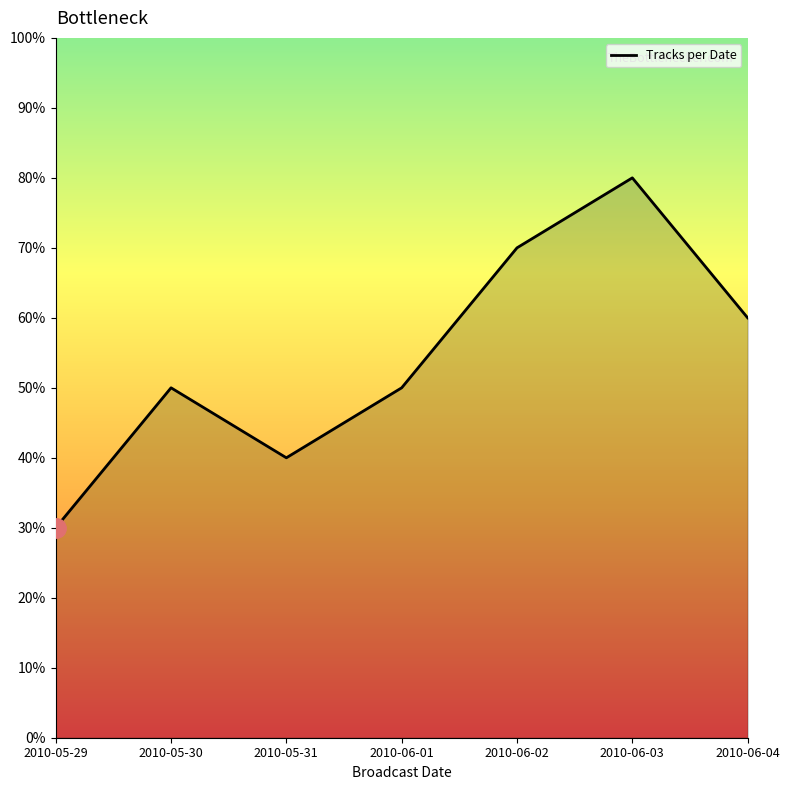

Where is the first local maximum?

2010-05-30